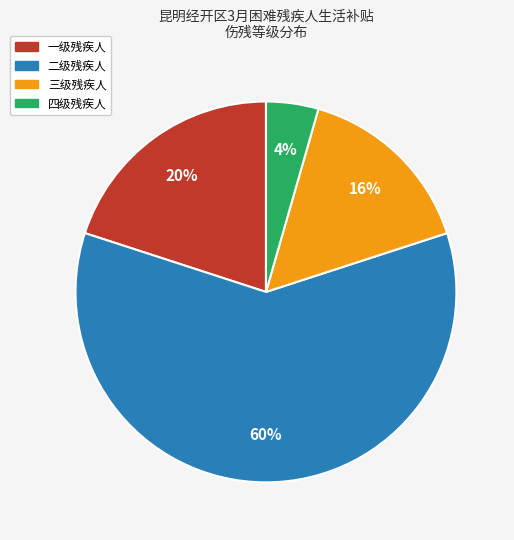

To the nearest percent, what is the average slice percentage?

25%